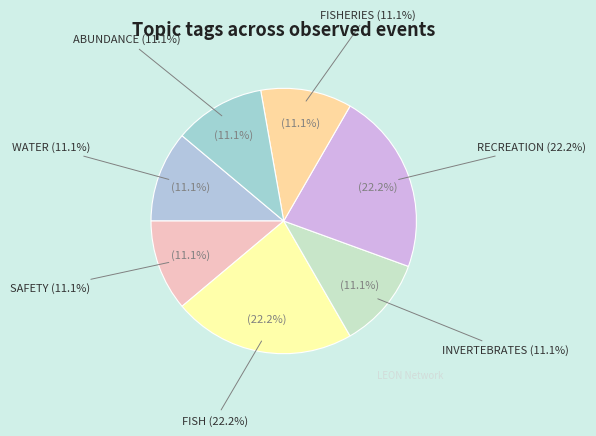

What percentage is the FISH slice, to the nearest percent?

22%